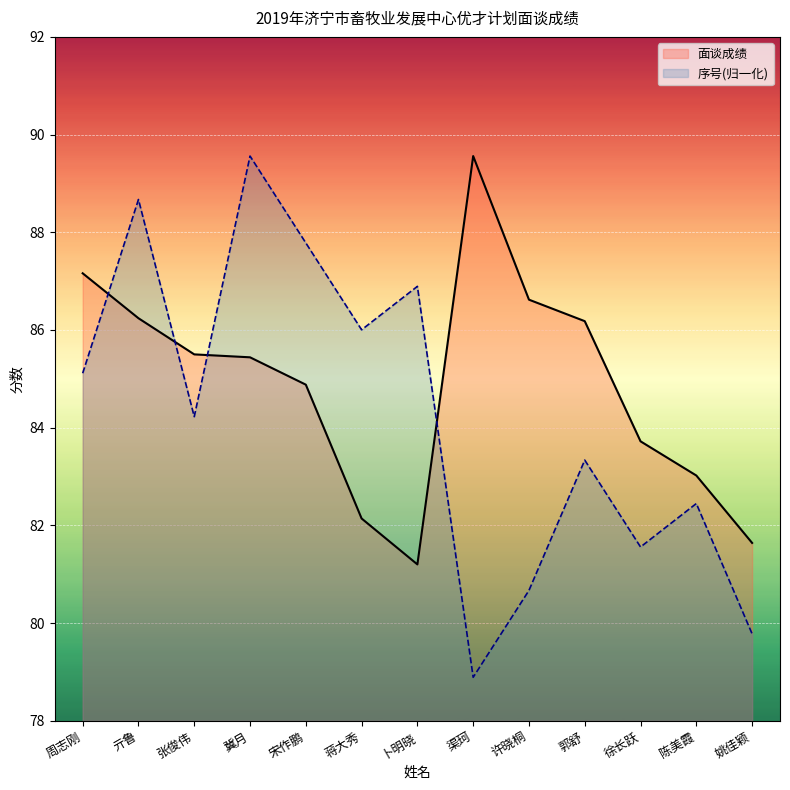

What is the total value across all series at 姚佳颖?

161.4